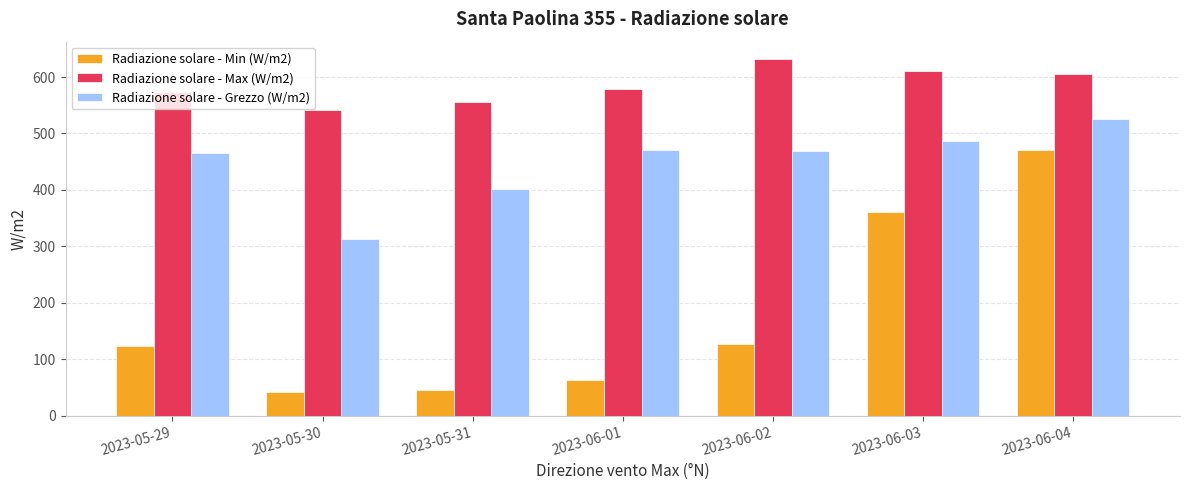

Which series changed the most between 2023-05-31 and 2023-06-04?

Radiazione solare - Min (W/m2)